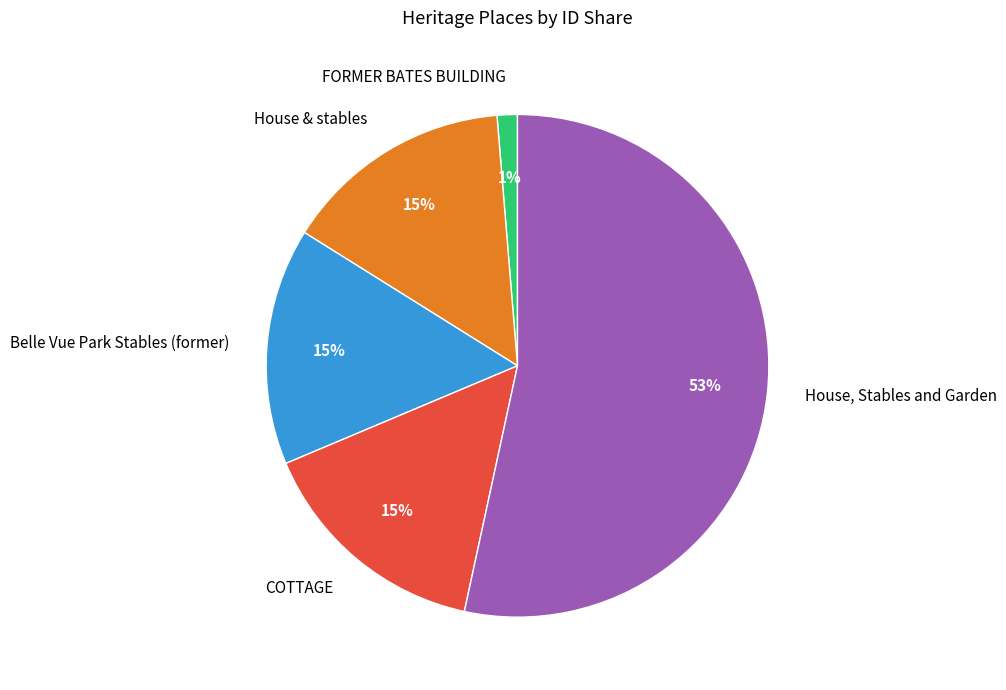

True or false: COTTAGE accounts for 15% of the total.

True